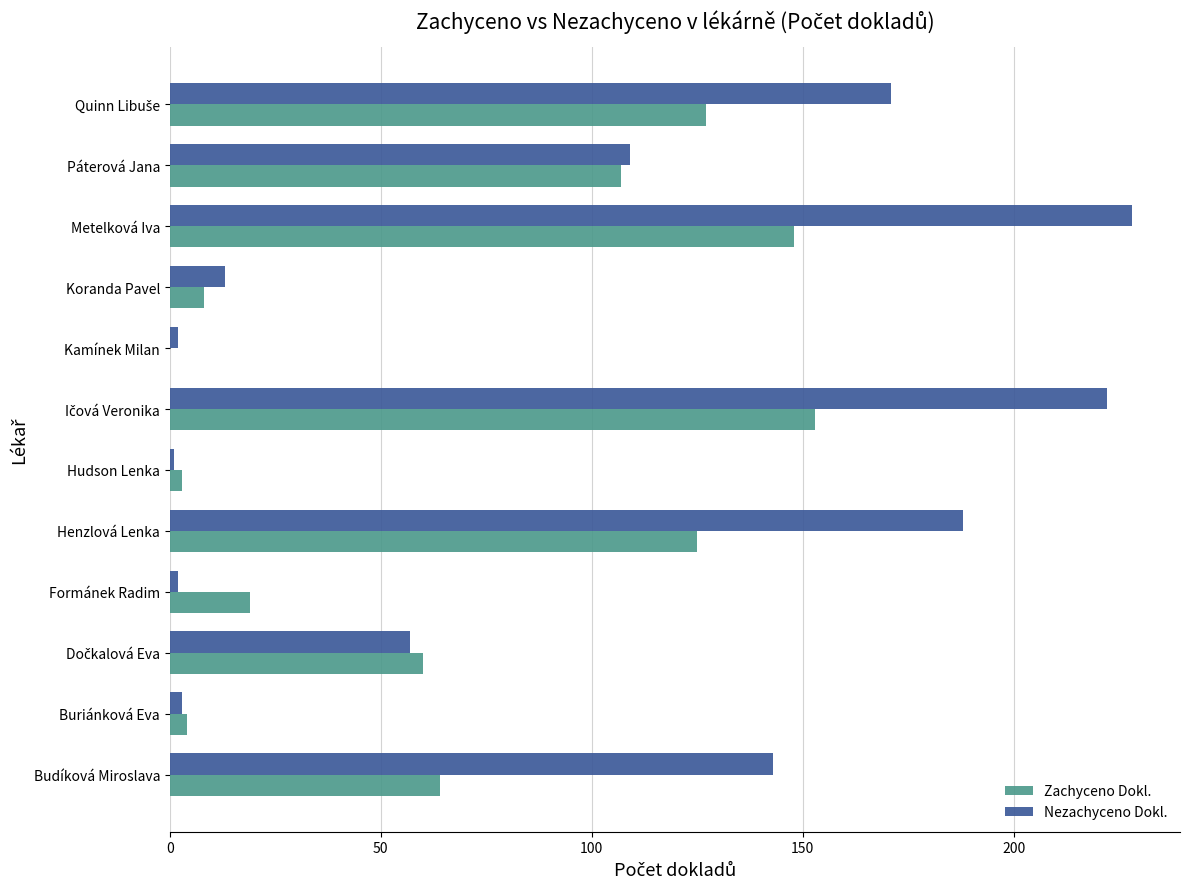

What is the sum of all Zachyceno Dokl. values?

818